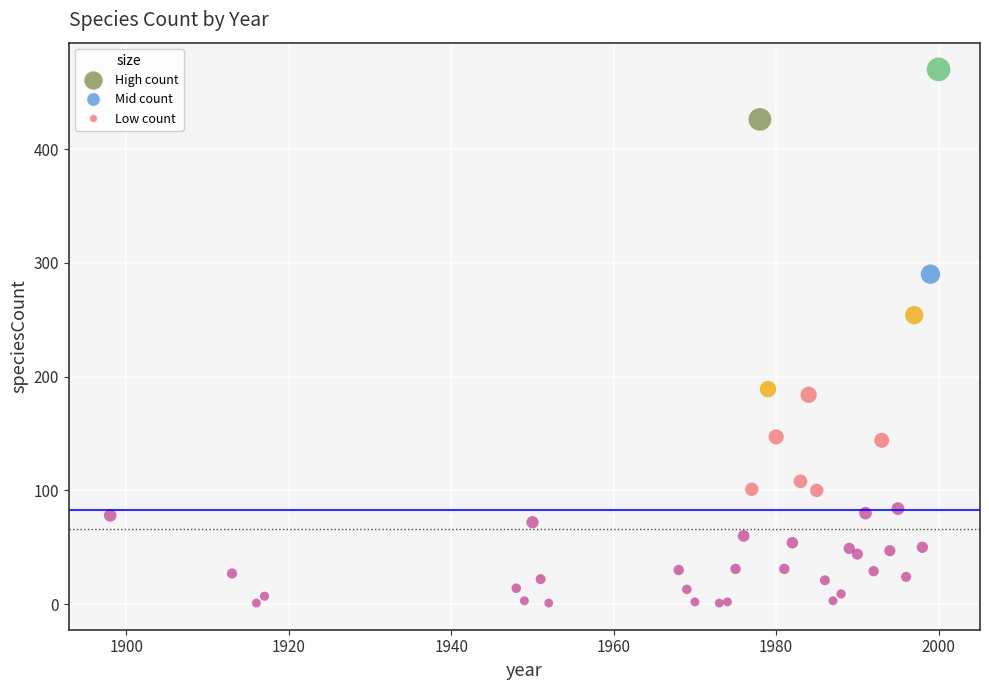

What Y value in the scatter plot is closest to 235?

254